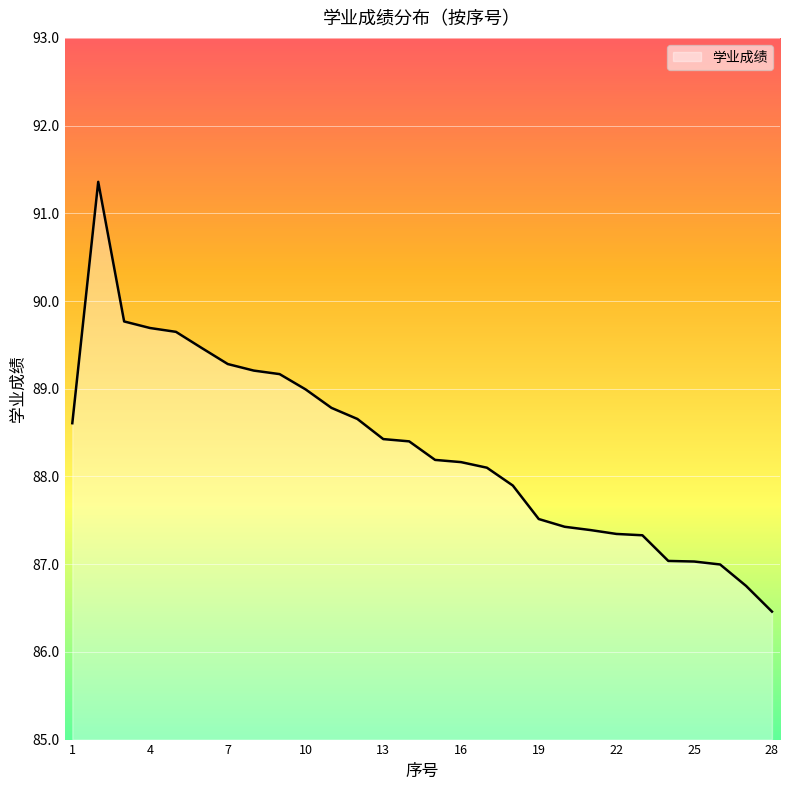

Reading right to left, extract all data points from this chart.

86.5	86.8	87.0	87.0	87.0	87.3	87.3	87.4	87.4	87.5	87.9	88.1	88.2	88.2	88.4	88.4	88.7	88.8	89.0	89.2	89.2	89.3	89.5	89.6	89.7	89.8	91.4	88.6